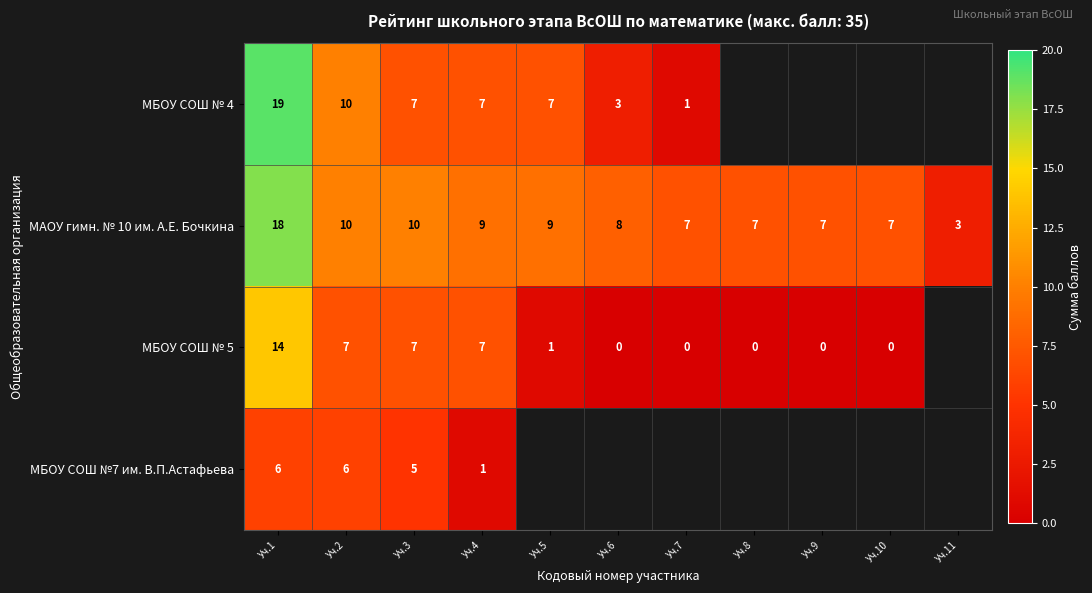

Where does the МАОУ гимн. № 10 им. А.Е. Бочкина series first go above 8?

Уч.1